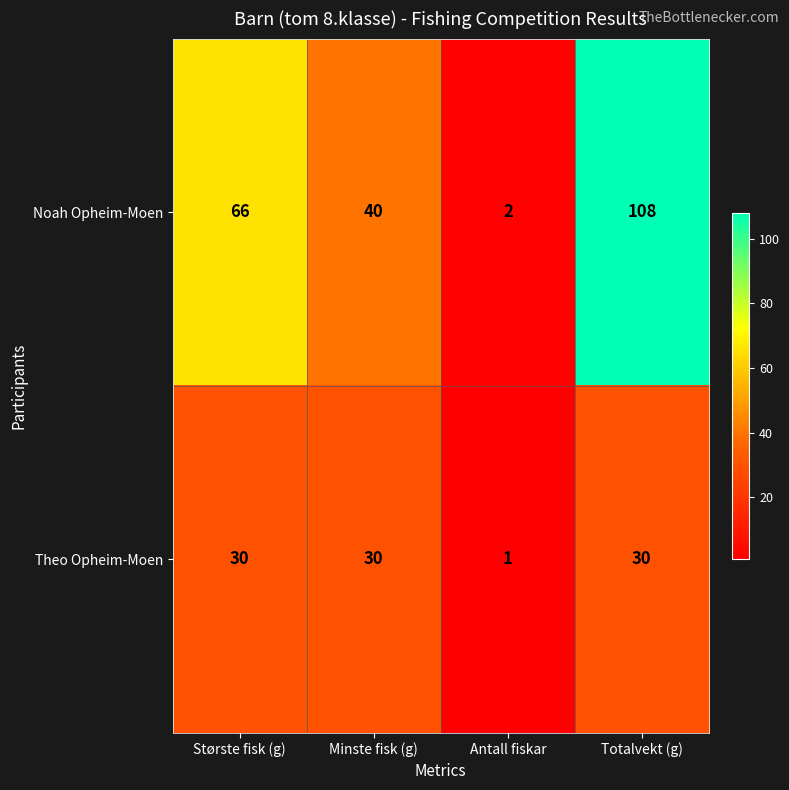

At how many categories does at least one series exceed 82?

1